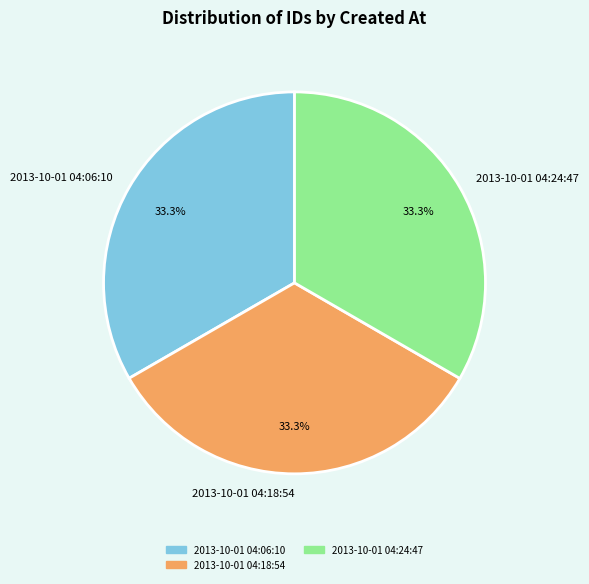

Does 2013-10-01 04:06:10 account for over 50% of the chart?

No